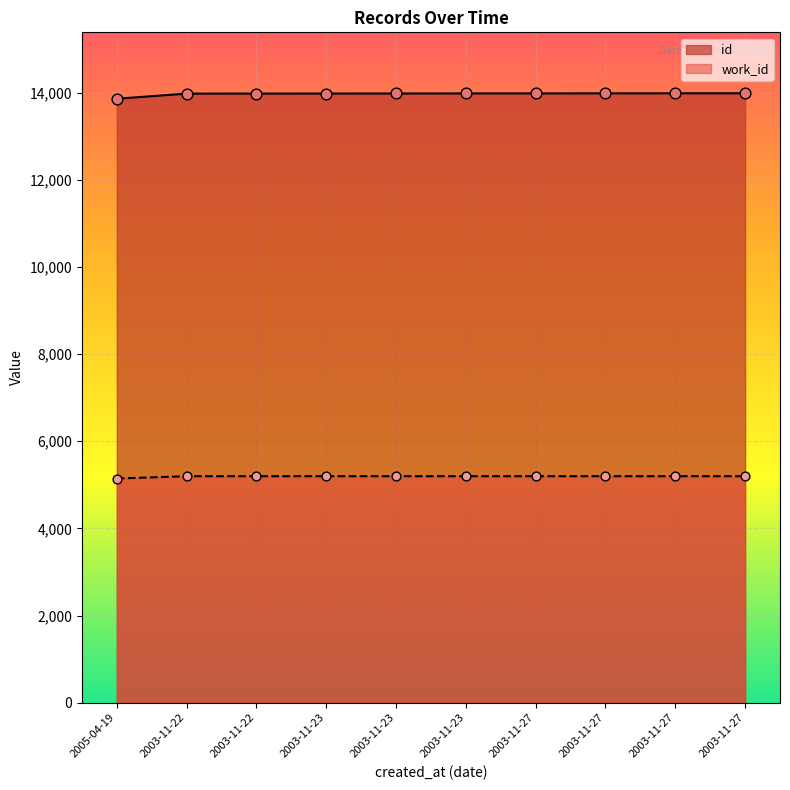

What are all the series names shown in the legend?

id, work_id